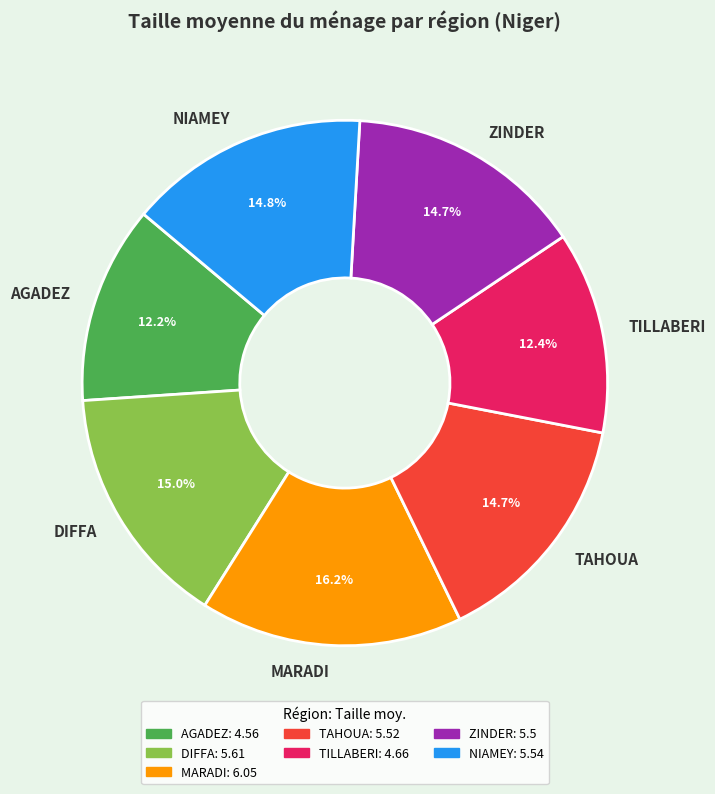

What is the ratio of the value at TILLABERI to the value at TAHOUA?

0.8